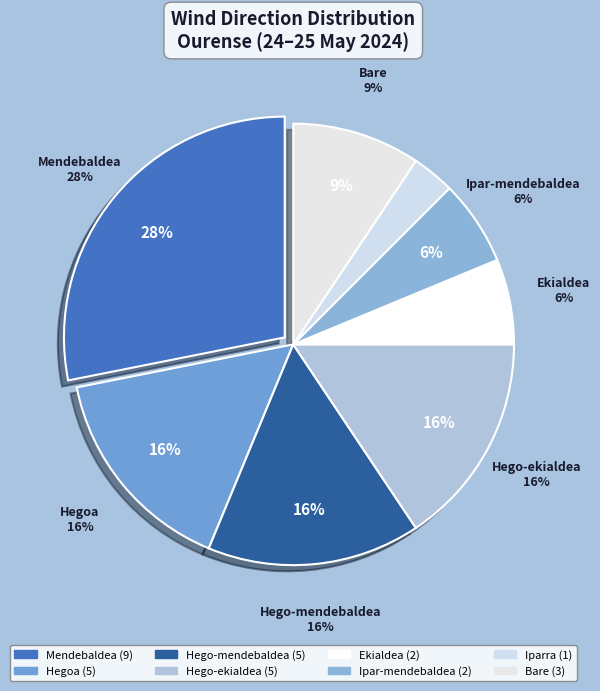

Which slice is the smallest?

Iparra